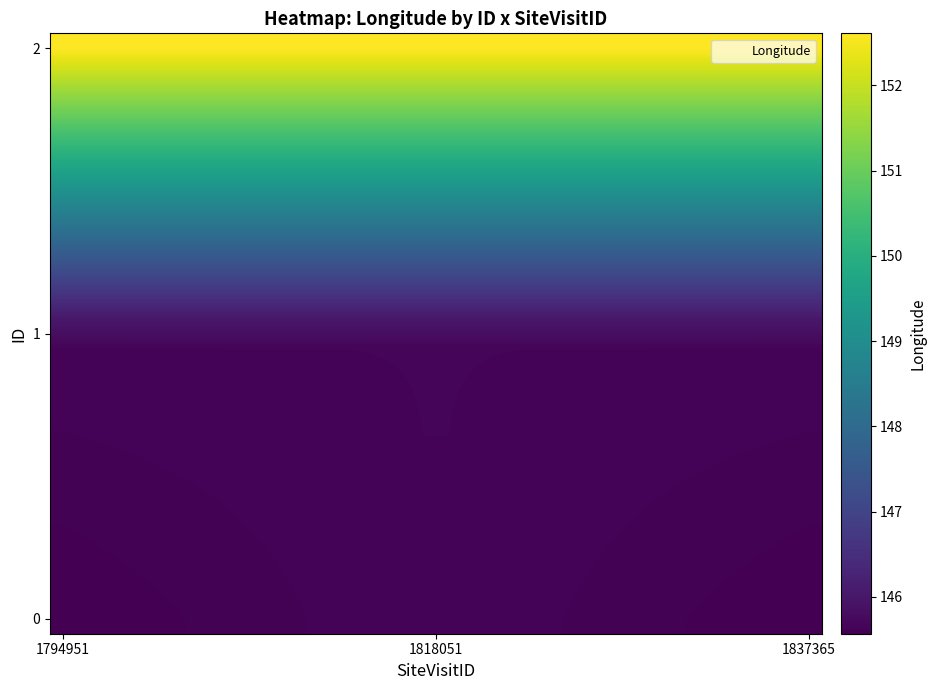

At how many categories does at least one series exceed 151?

30